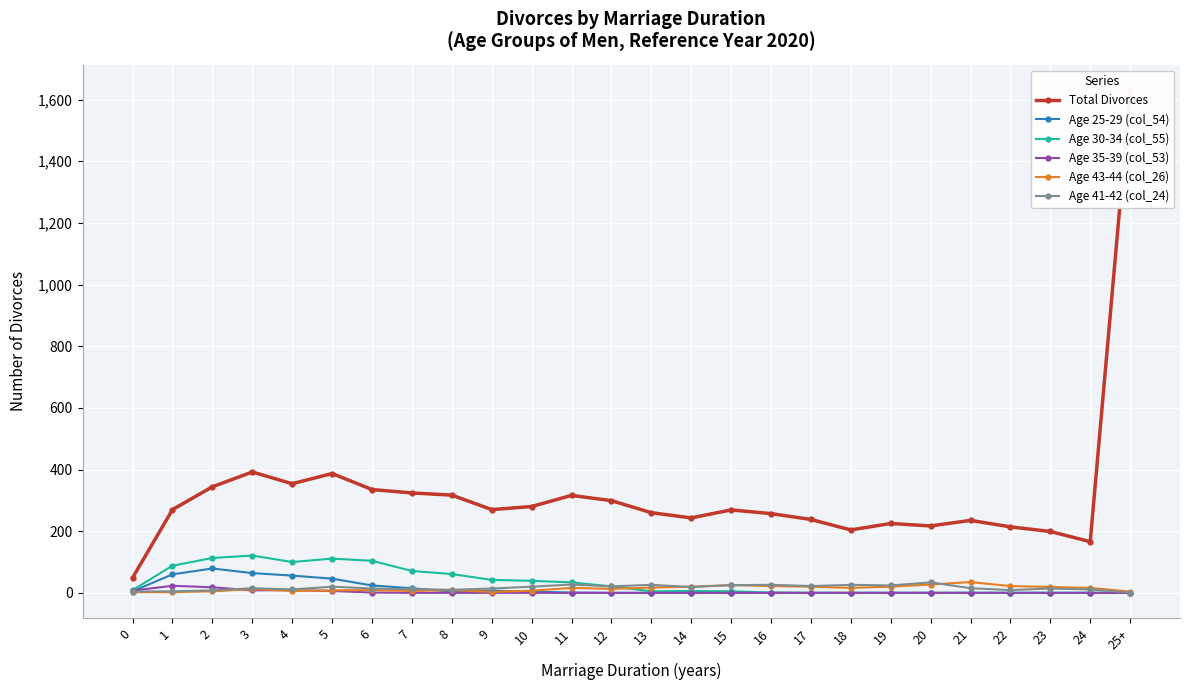

What is the difference between the maximum and minimum values in the Age 41-42 (col_24) series?

33